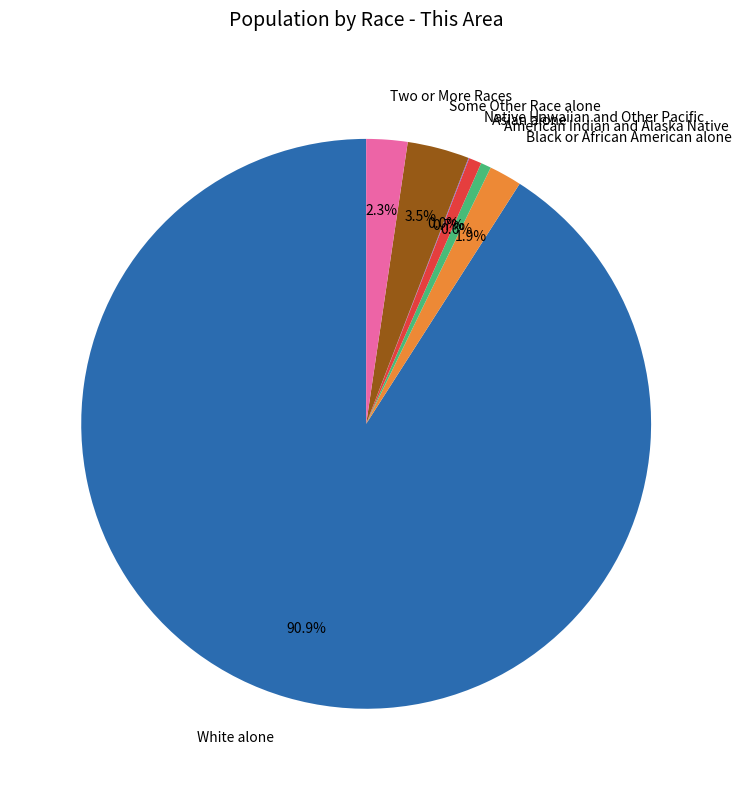

Is the sum of Asian alone and Some Other Race alone greater than half?

No